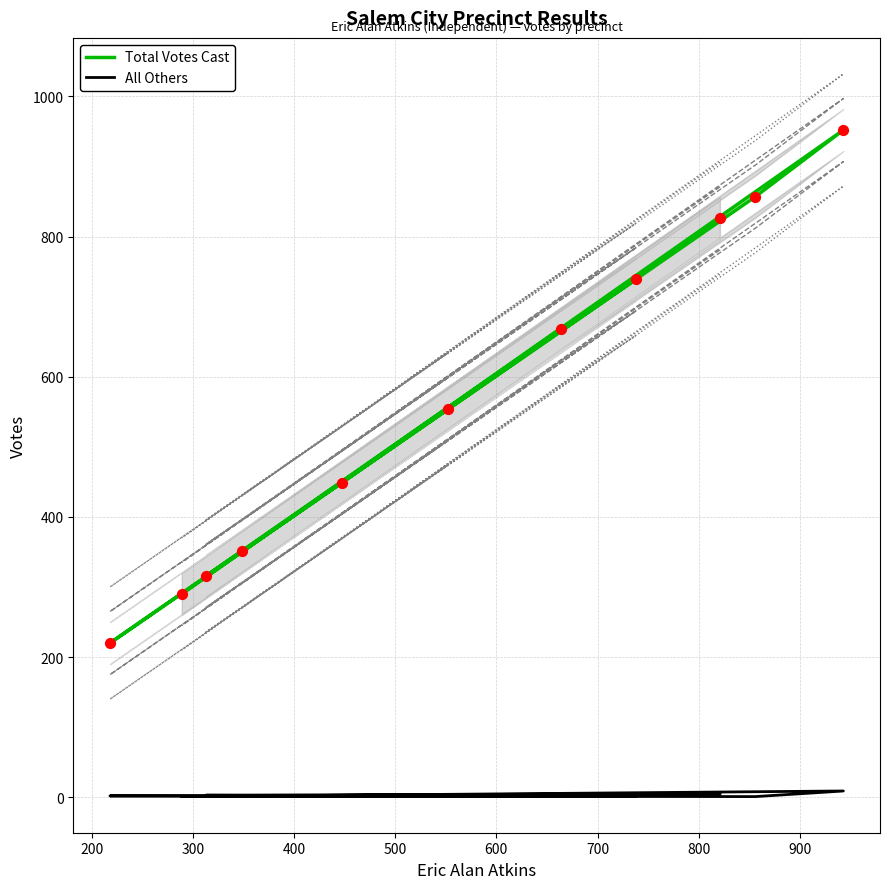

Which series contains the lowest Y value?

All Others